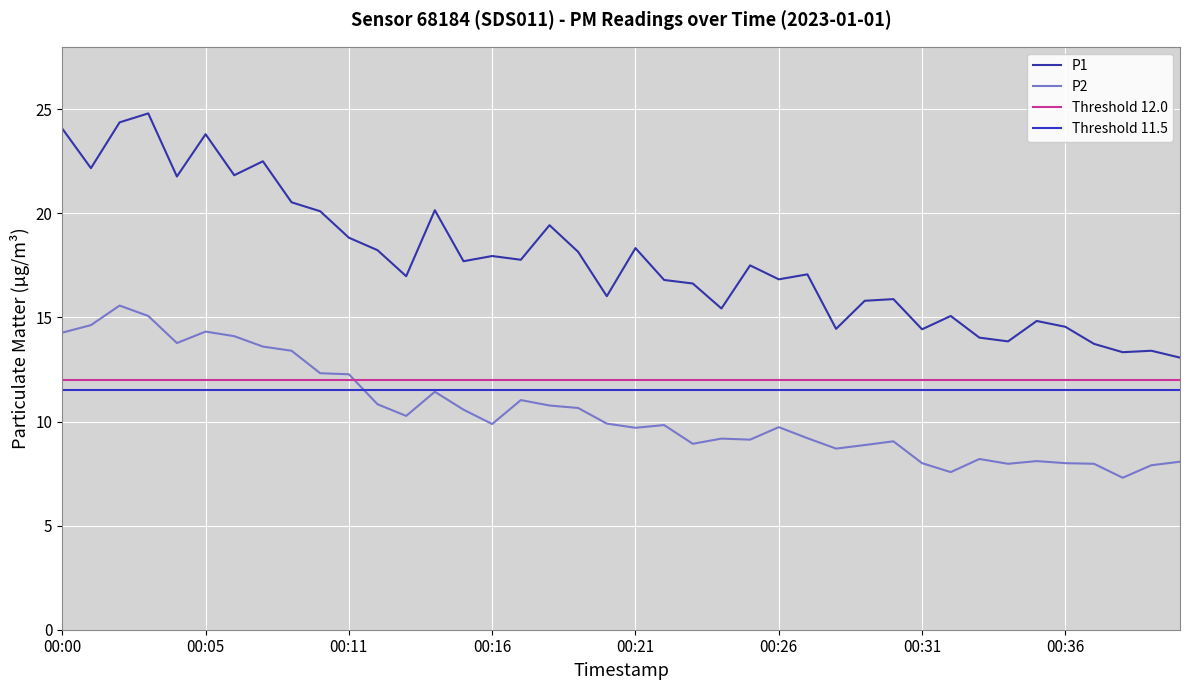

At which label is P2 closest to 11?

00:17